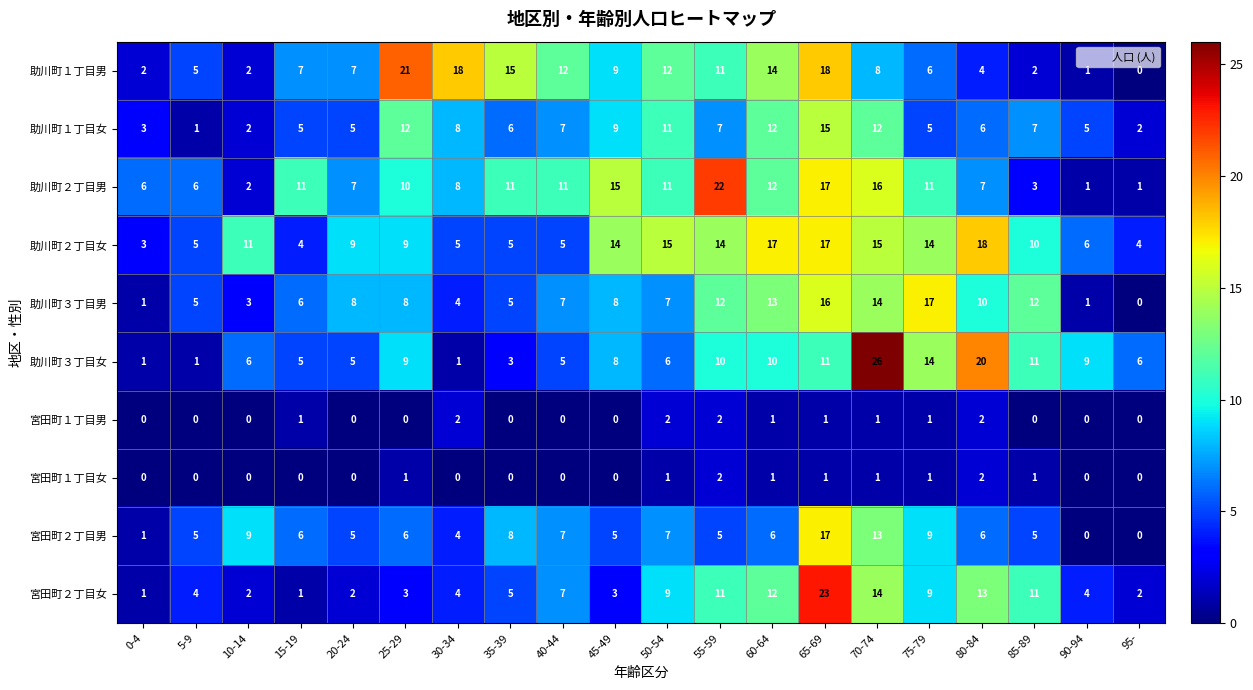

True or false: 宮田町２丁目女 has a value of 4 at 5-9.

True